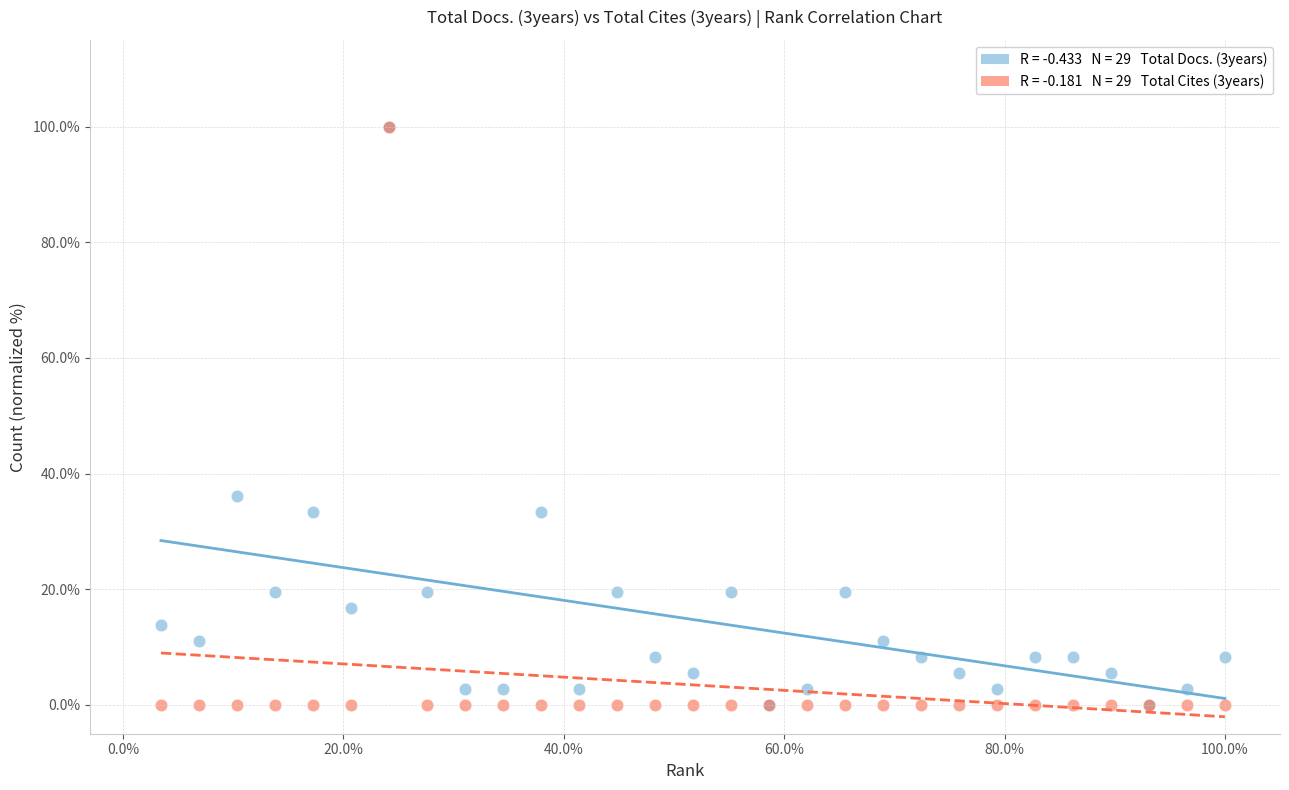

Across all series, what Y value is closest to 50?

36.1